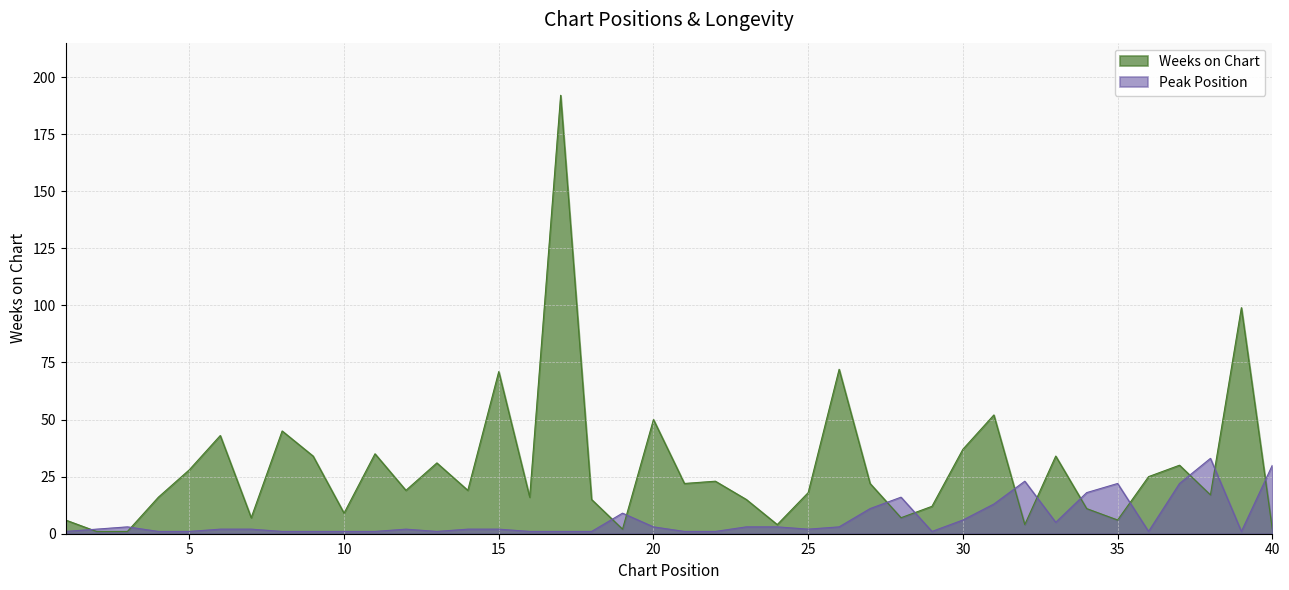

What is the spread (max minus min) of values at 15?

69